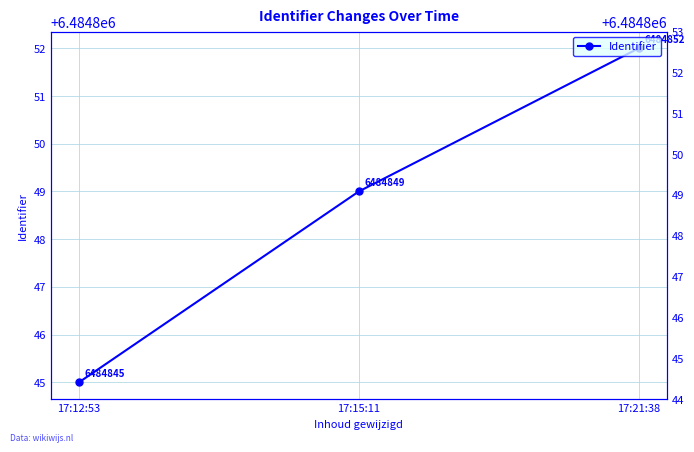

What is the value of the 2nd point from the left?

6484849